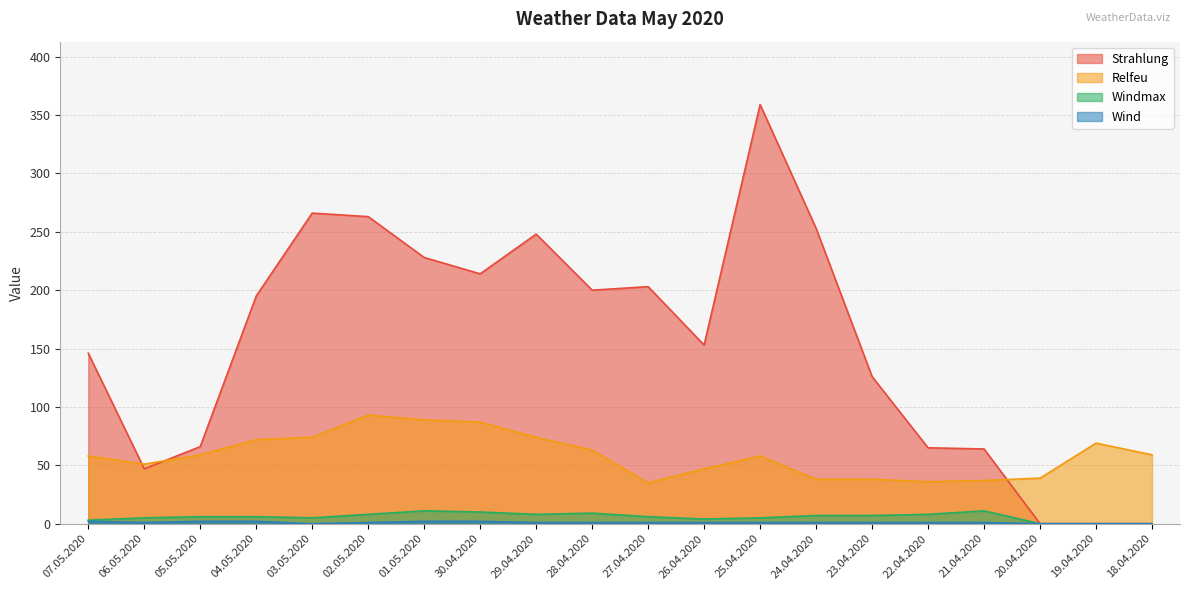

What is the difference between the second highest and minimum values in the Wind series?

2